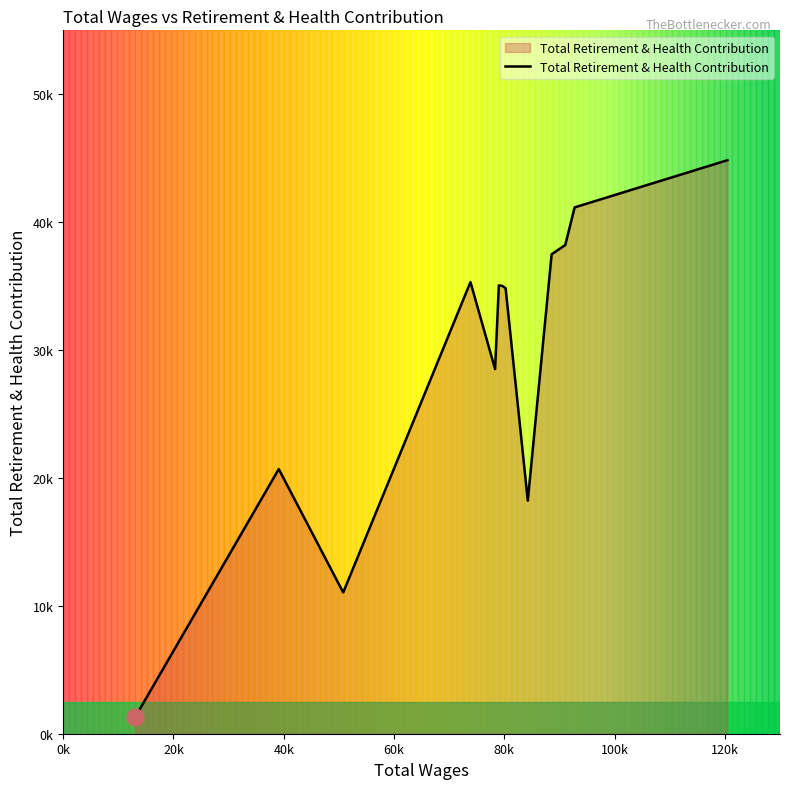

Is this an area chart (filled region under the line)?

Yes